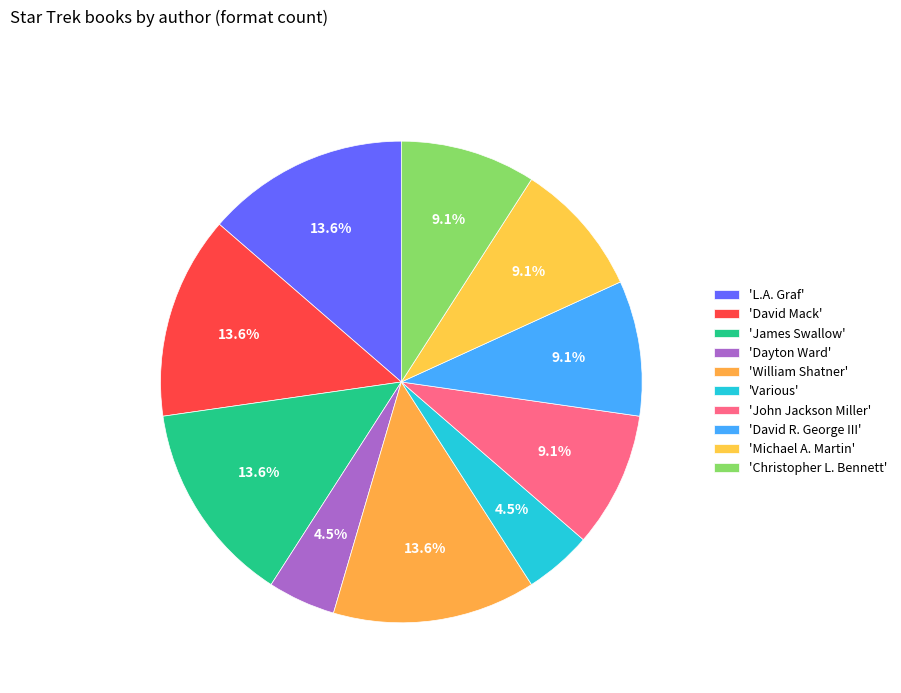

To the nearest percent, what is the difference between the largest and smallest slice percentages?

9%